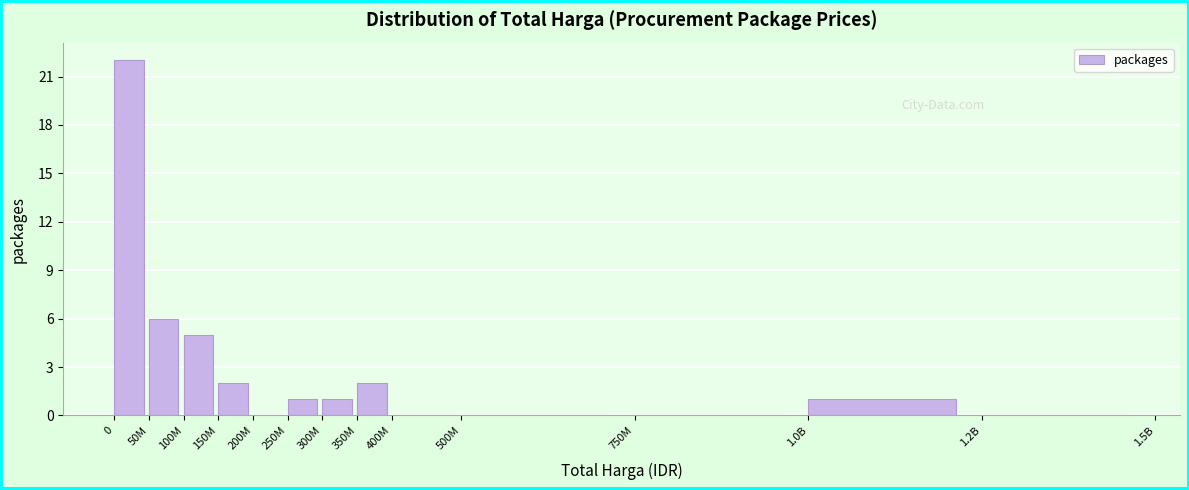

Reading right to left, what are all the values shown in this chart?

1.2B=0	1.0B=1	750M=0	500M=0	400M=0	350M=2	300M=1	250M=1	200M=0	150M=2	100M=5	50M=6	0=22